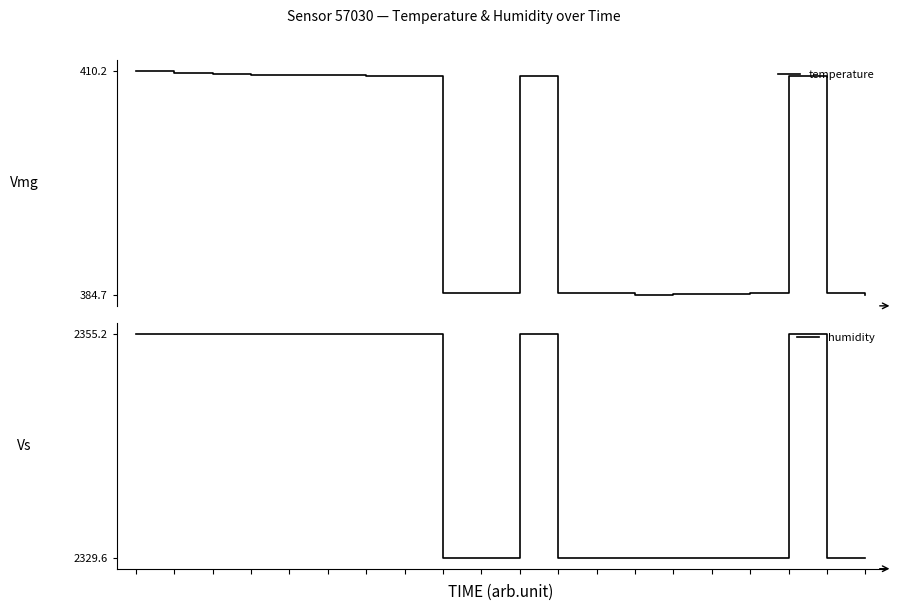

What is the smallest value displayed?

384.7